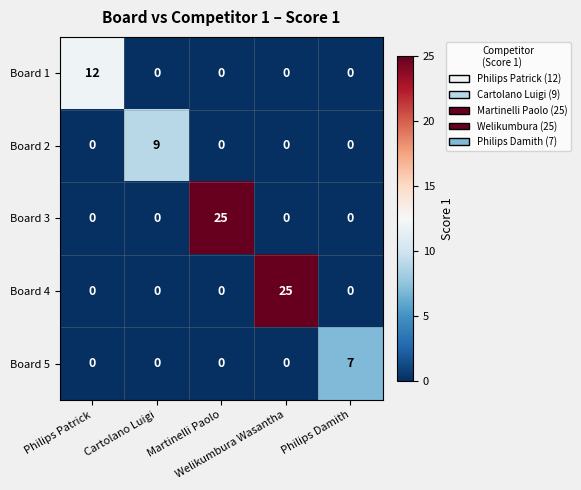

What is the greatest value displayed?

25